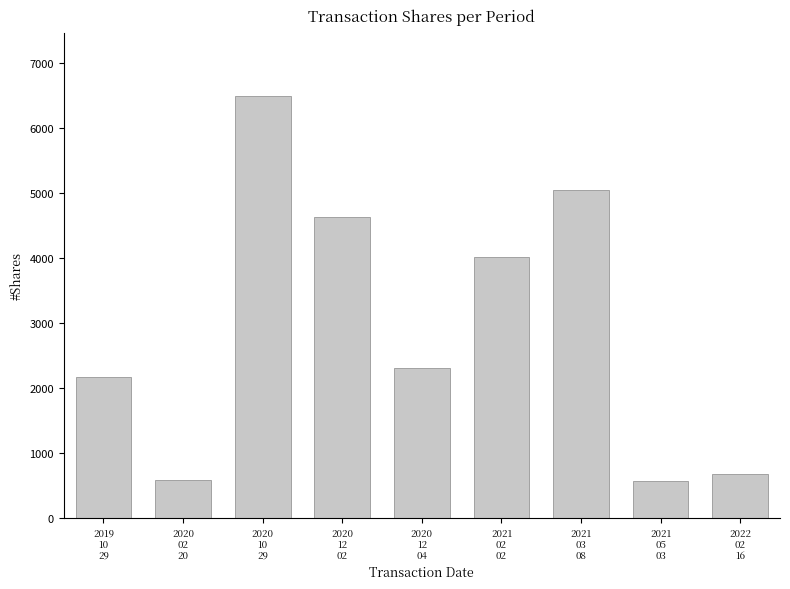

At which label does the data first exceed 2318?

2020
10
29